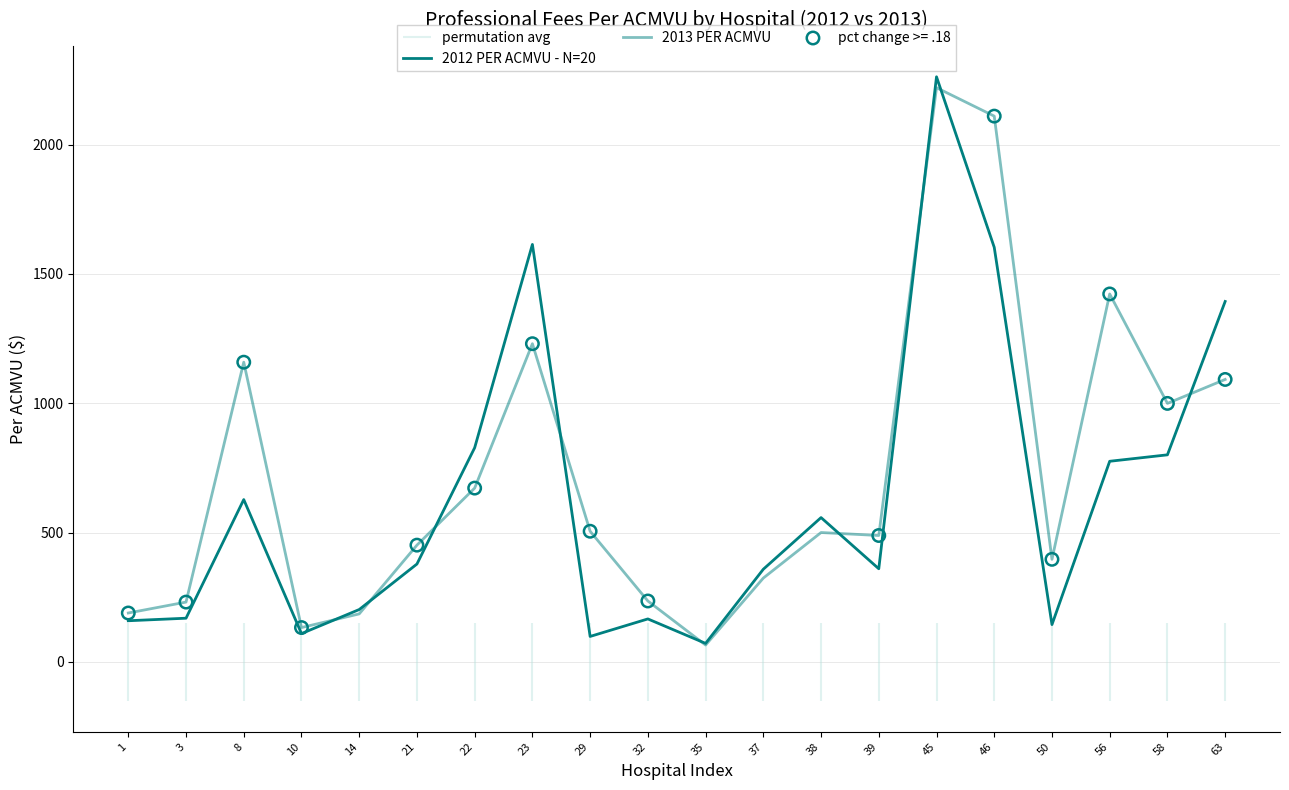

Which series has the largest total across all categories?

2013 PER ACMVU